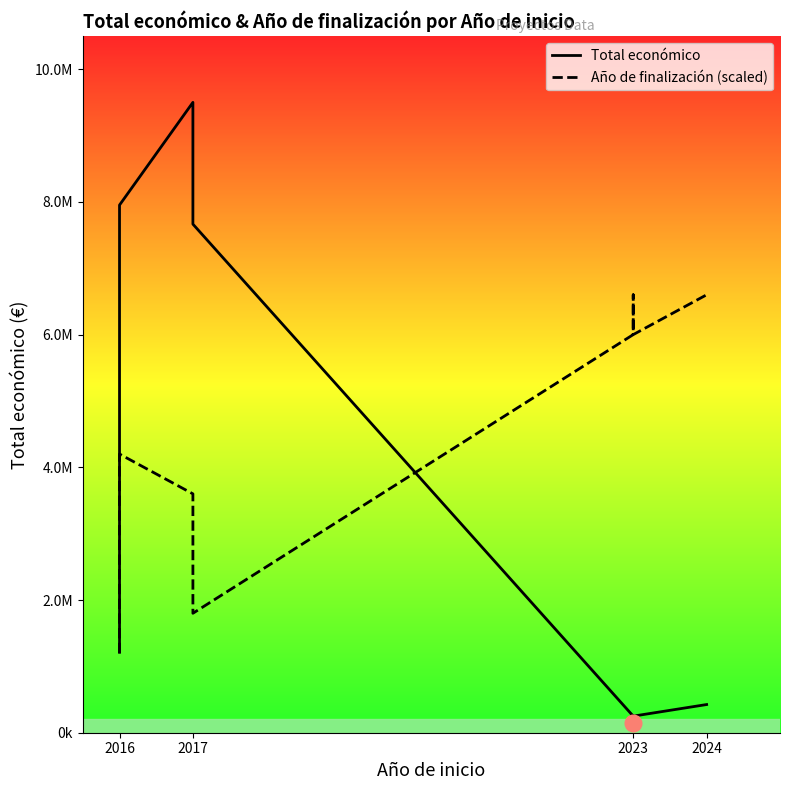

Rank the series by their average value, from lowest to highest.

Total económico, Año de finalización (scaled)